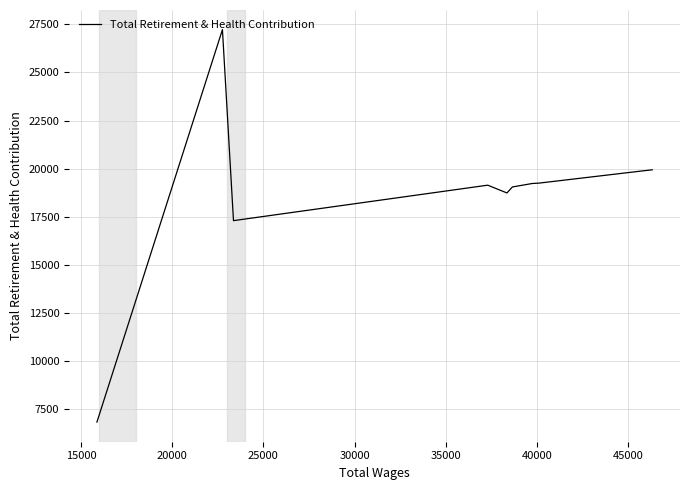

Count the number of data series in this chart.

1